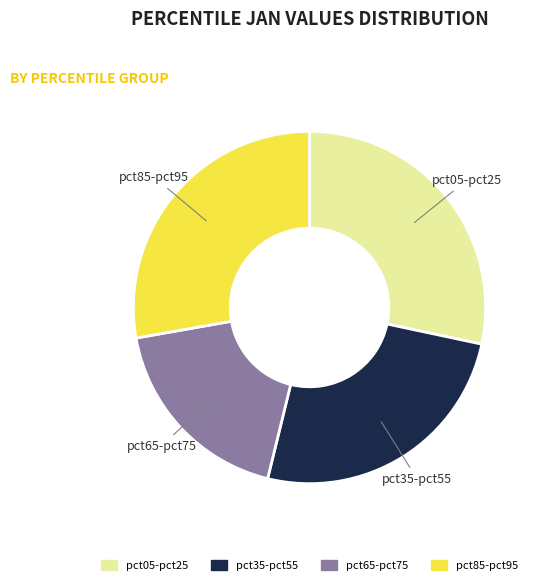

What is the smallest slice in the pie chart?

pct65-pct75